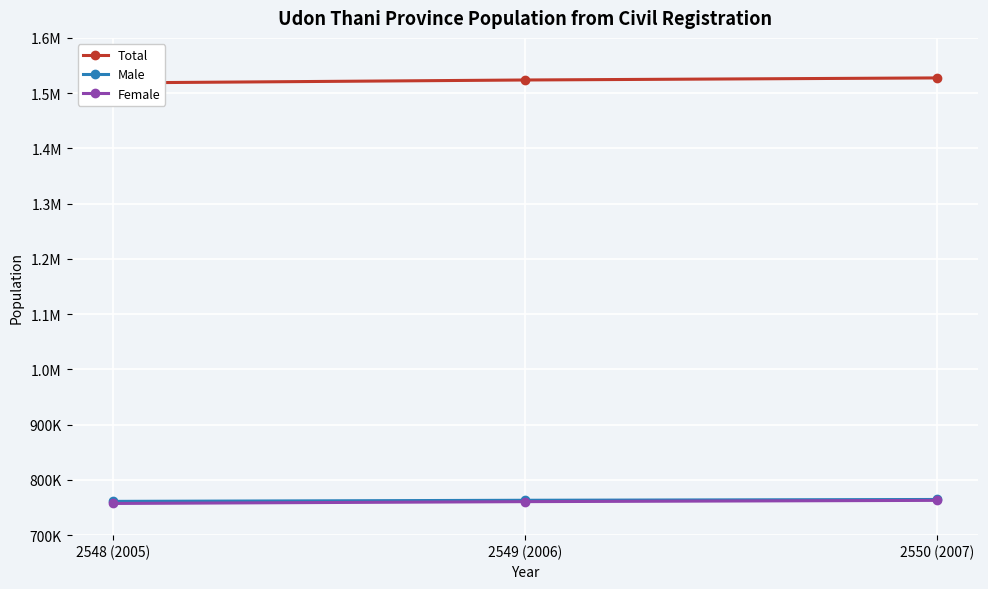

Between 2548 (2005) and 2549 (2006), which series saw the biggest shift?

Total